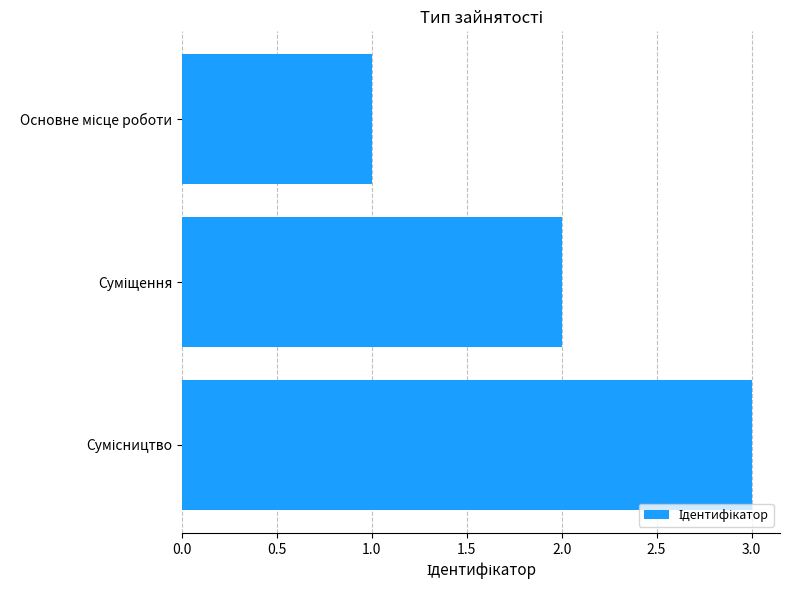

Does the chart contain any negative values?

No